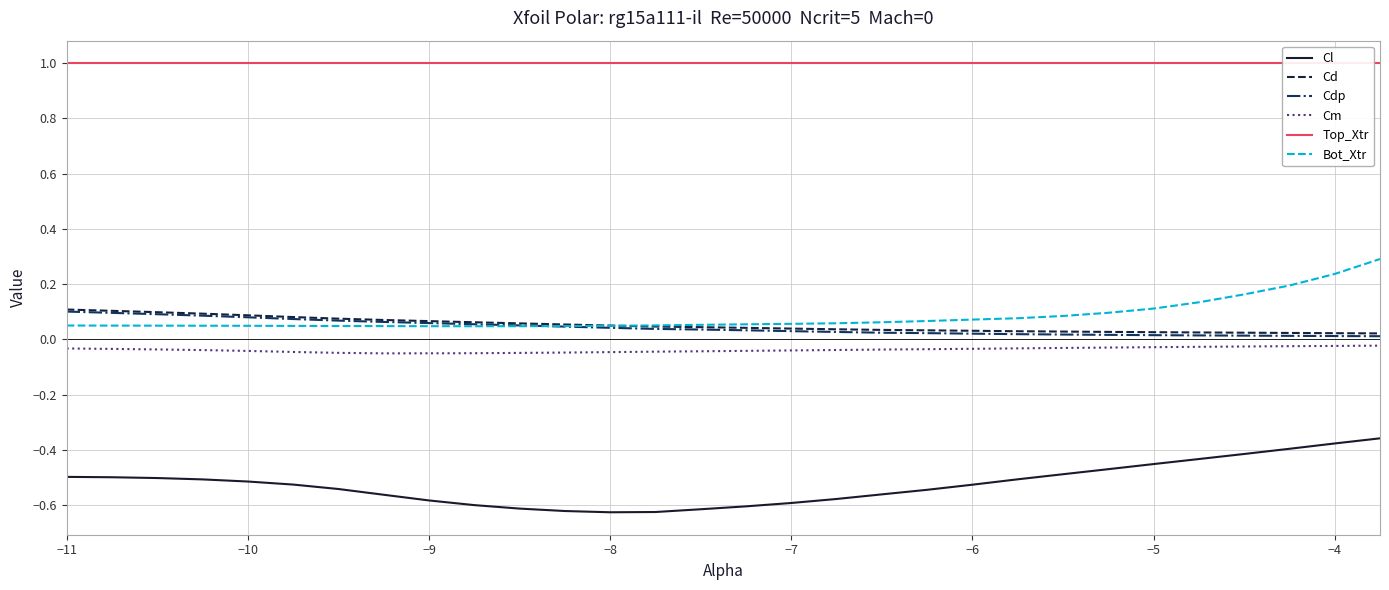

True or false: Bot_Xtr and Cm cross at least once.

False